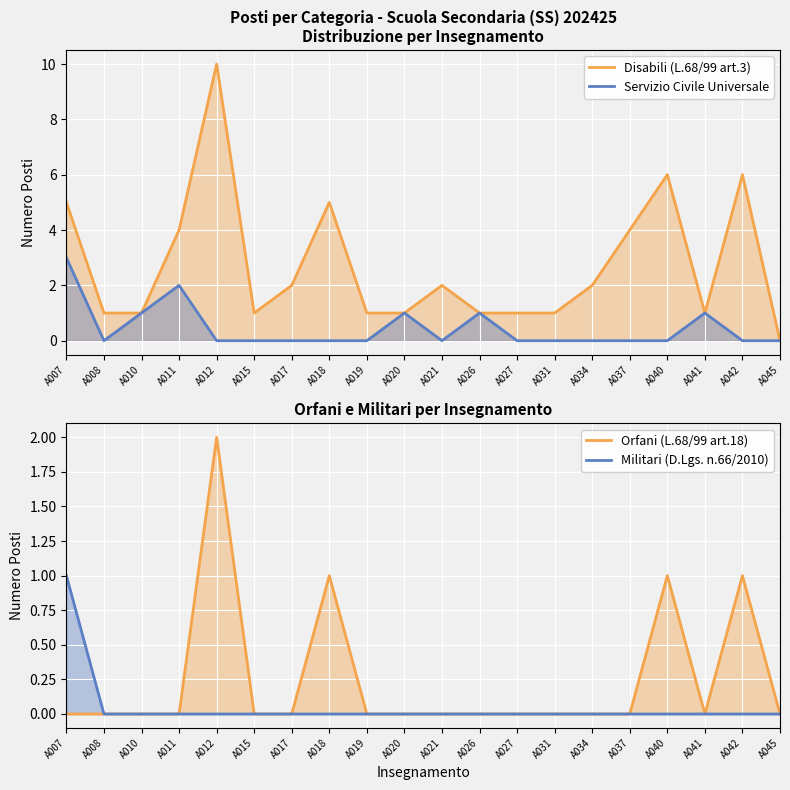

What is the greatest value displayed?

10